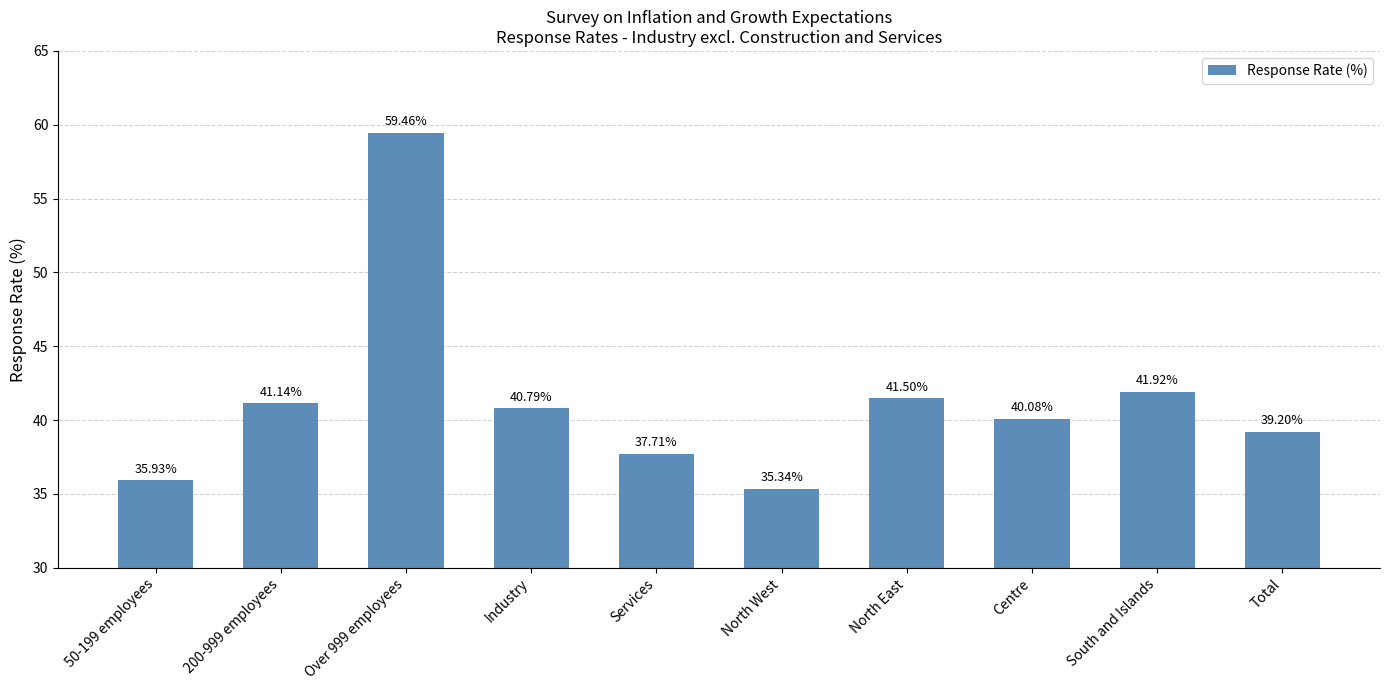

The value at Centre is 40.1. True or false?

True